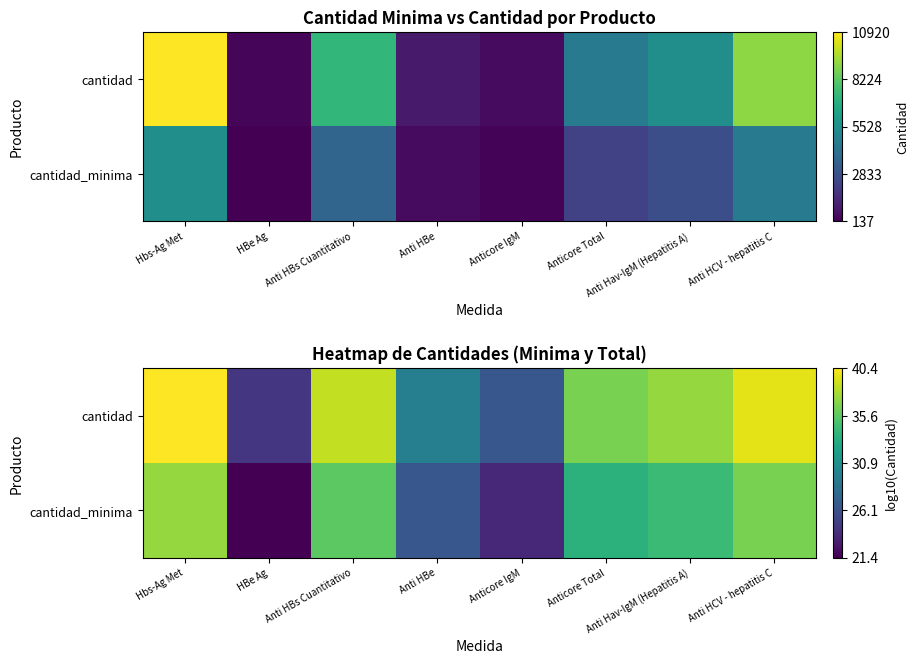

At which category is the sum across all series the highest?

Hbs-Ag Met